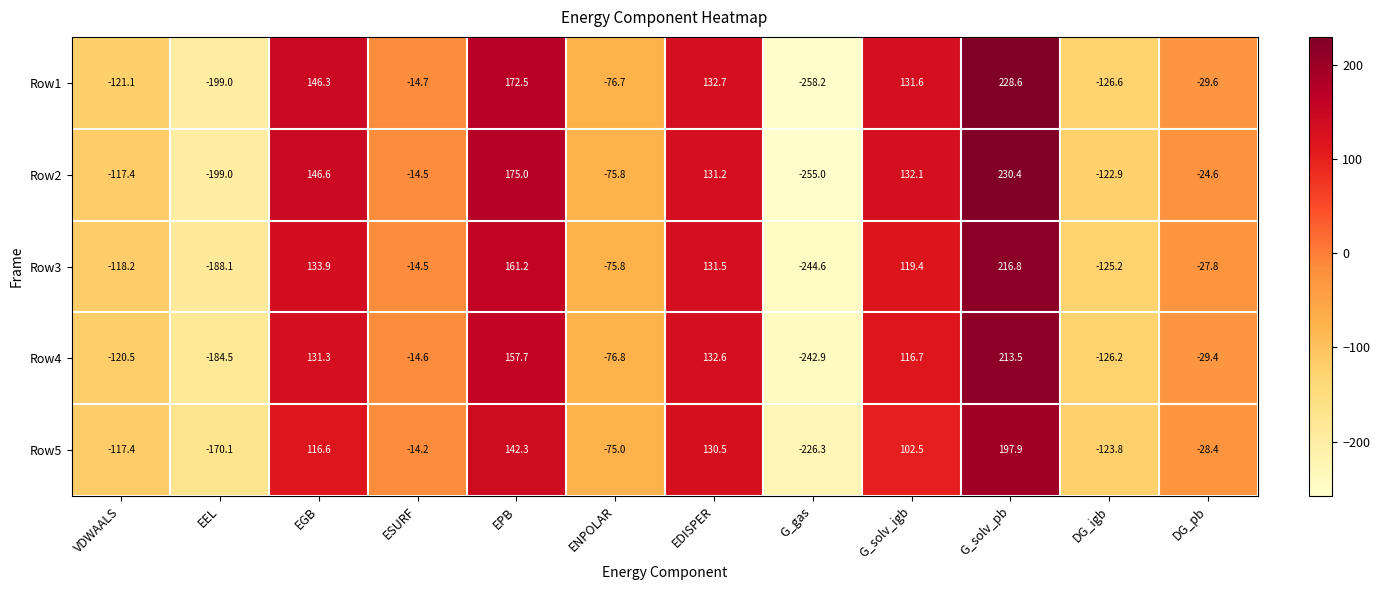

At which label is Row4 closest to -14?

ESURF